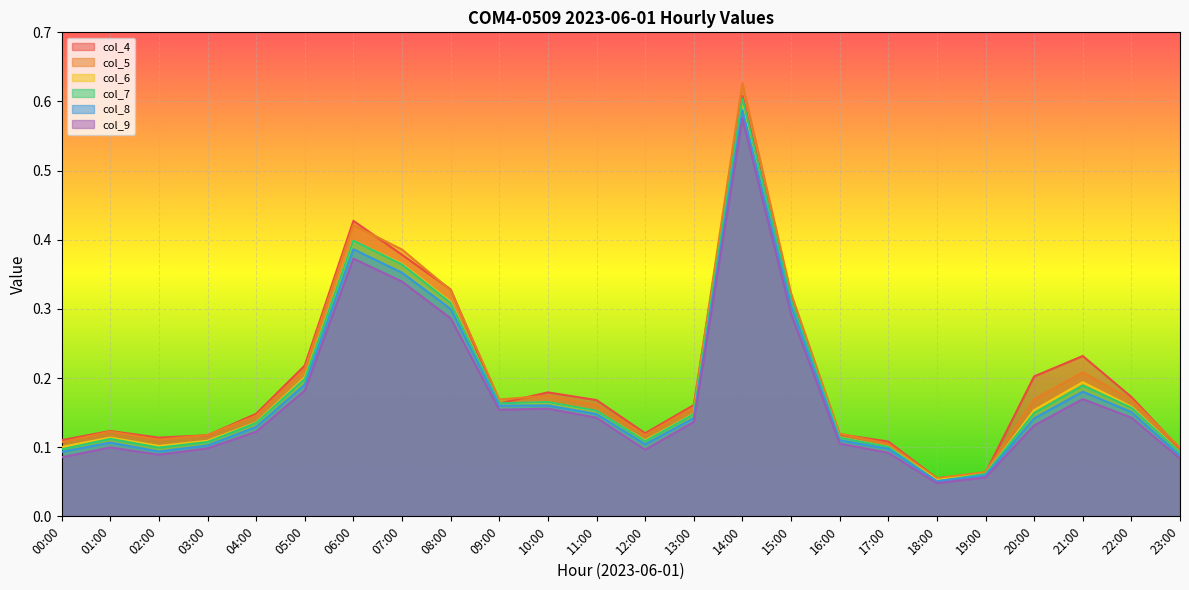

Does the chart display data point markers on the line(s)?

No